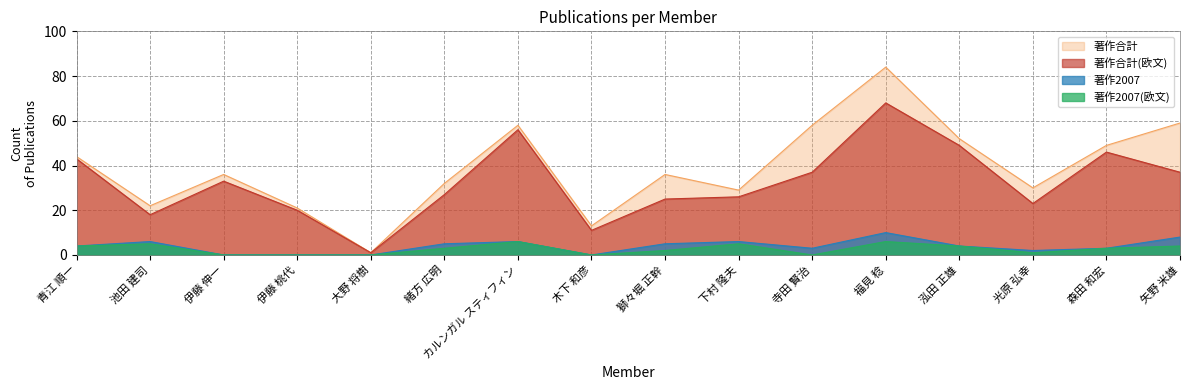

What is the sum of the 著作2007 values at 下村 隆夫 and 伊藤 桃代?

6